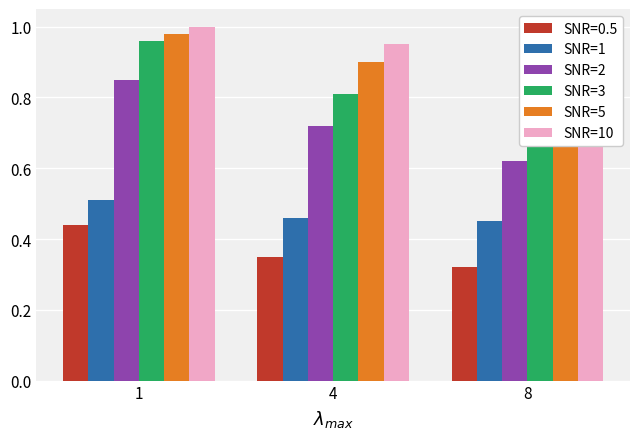

Count the SNR=5 values in the range 0 to 1.

3